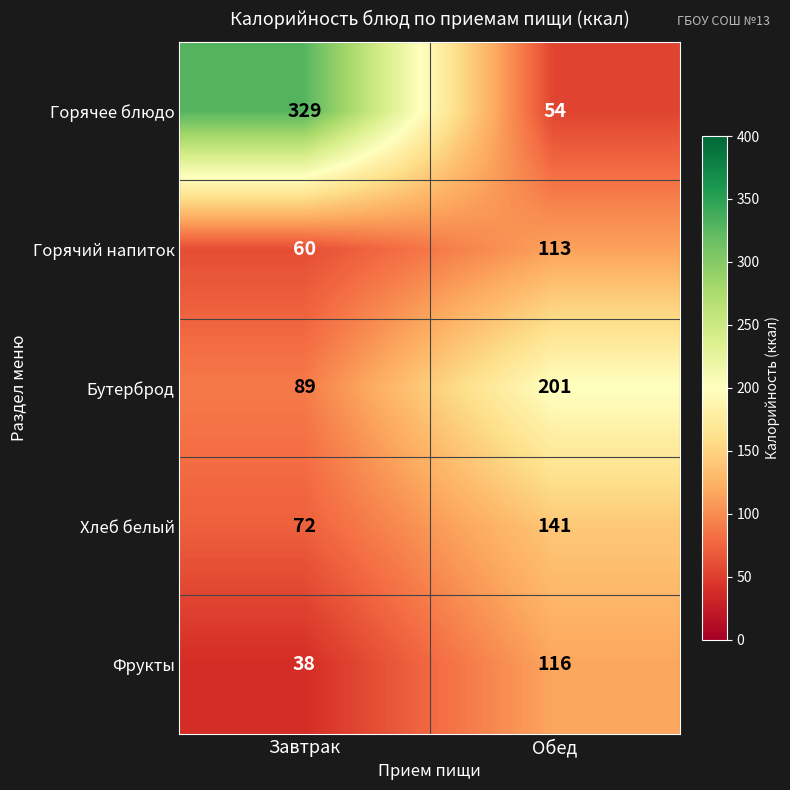

Which series changed the most between Завтрак and Обед?

Горячее блюдо